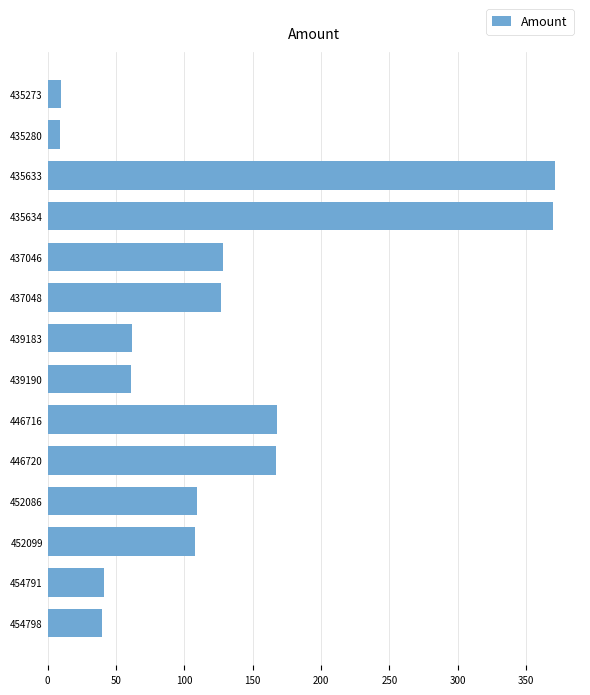

What is the maximum value shown in the chart?

371